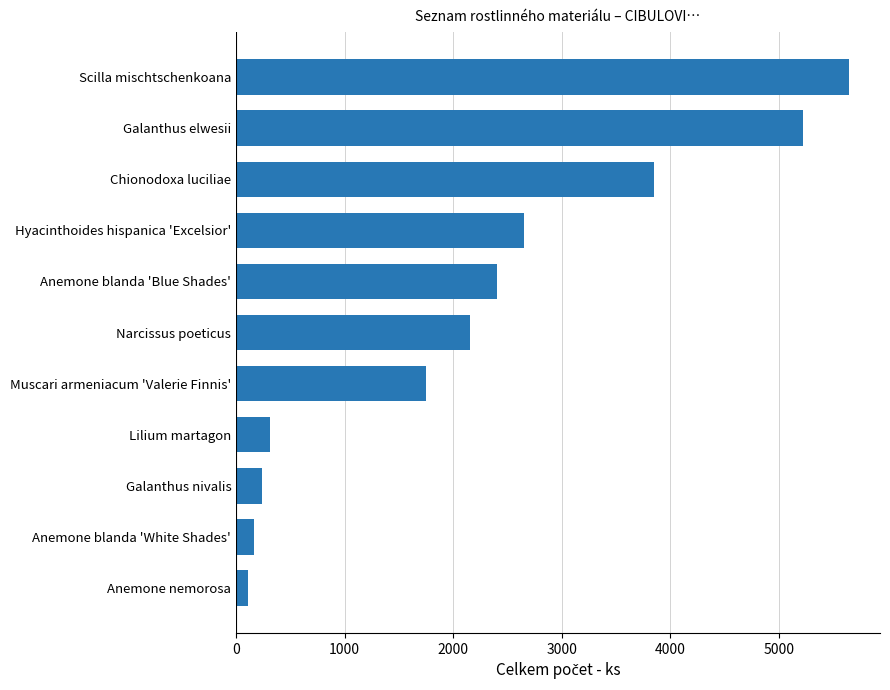

How many bars are there in total?

11